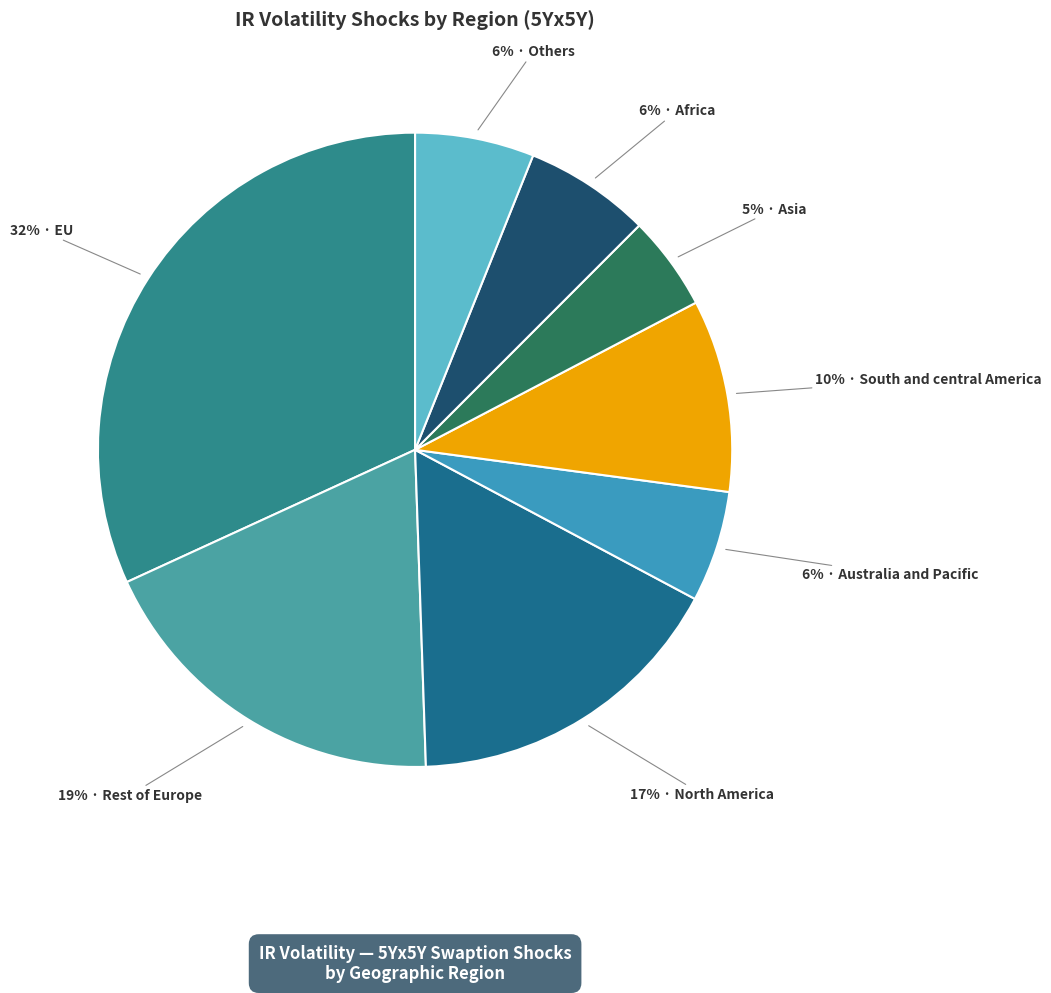

To the nearest percent, what is the average slice percentage?

12%